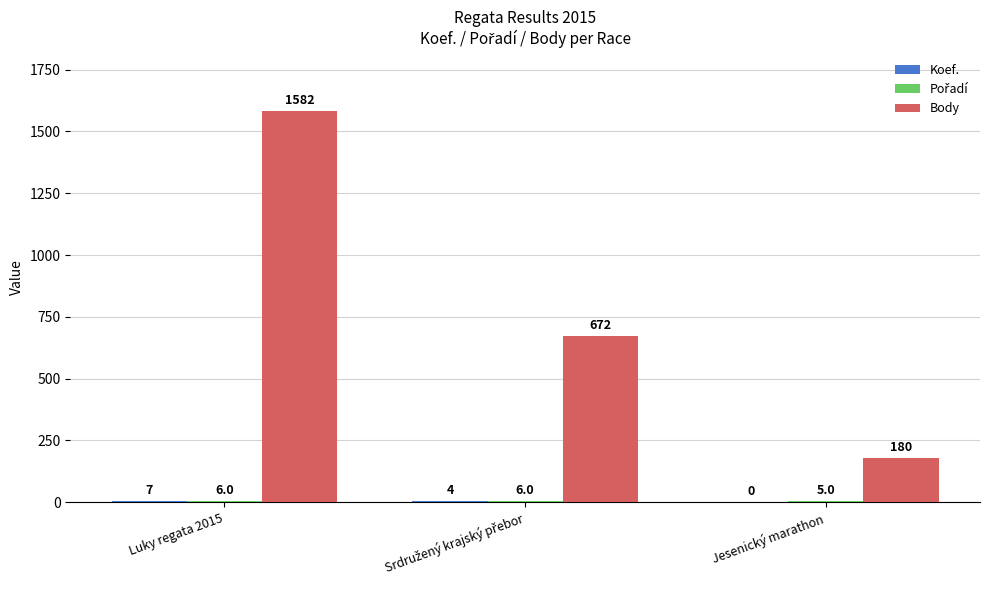

What is the maximum value shown in the chart?

1582